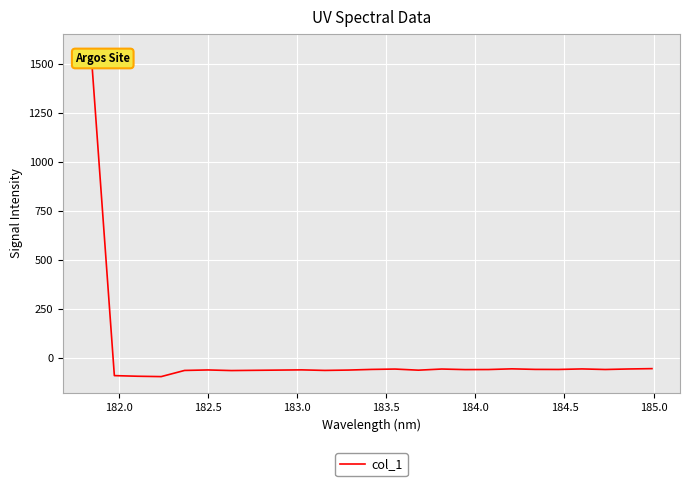

What is the minimum value shown in the chart?

-93.1